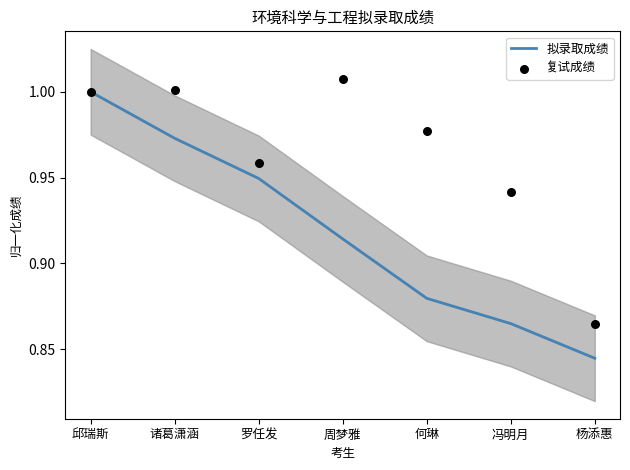

Which series contains the lowest Y value?

拟录取成绩